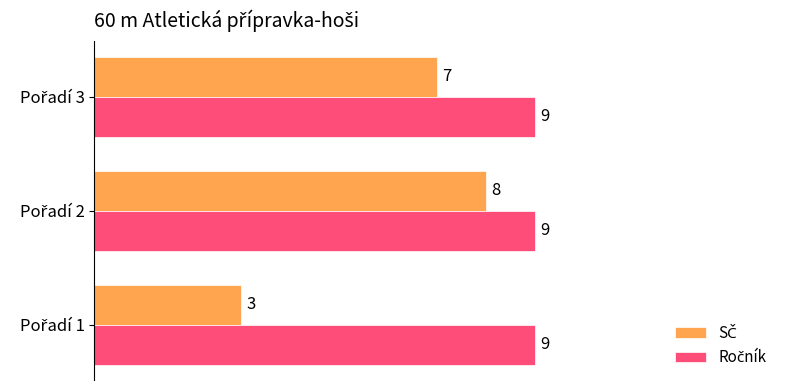

What is the average value of the SČ series?

6.0